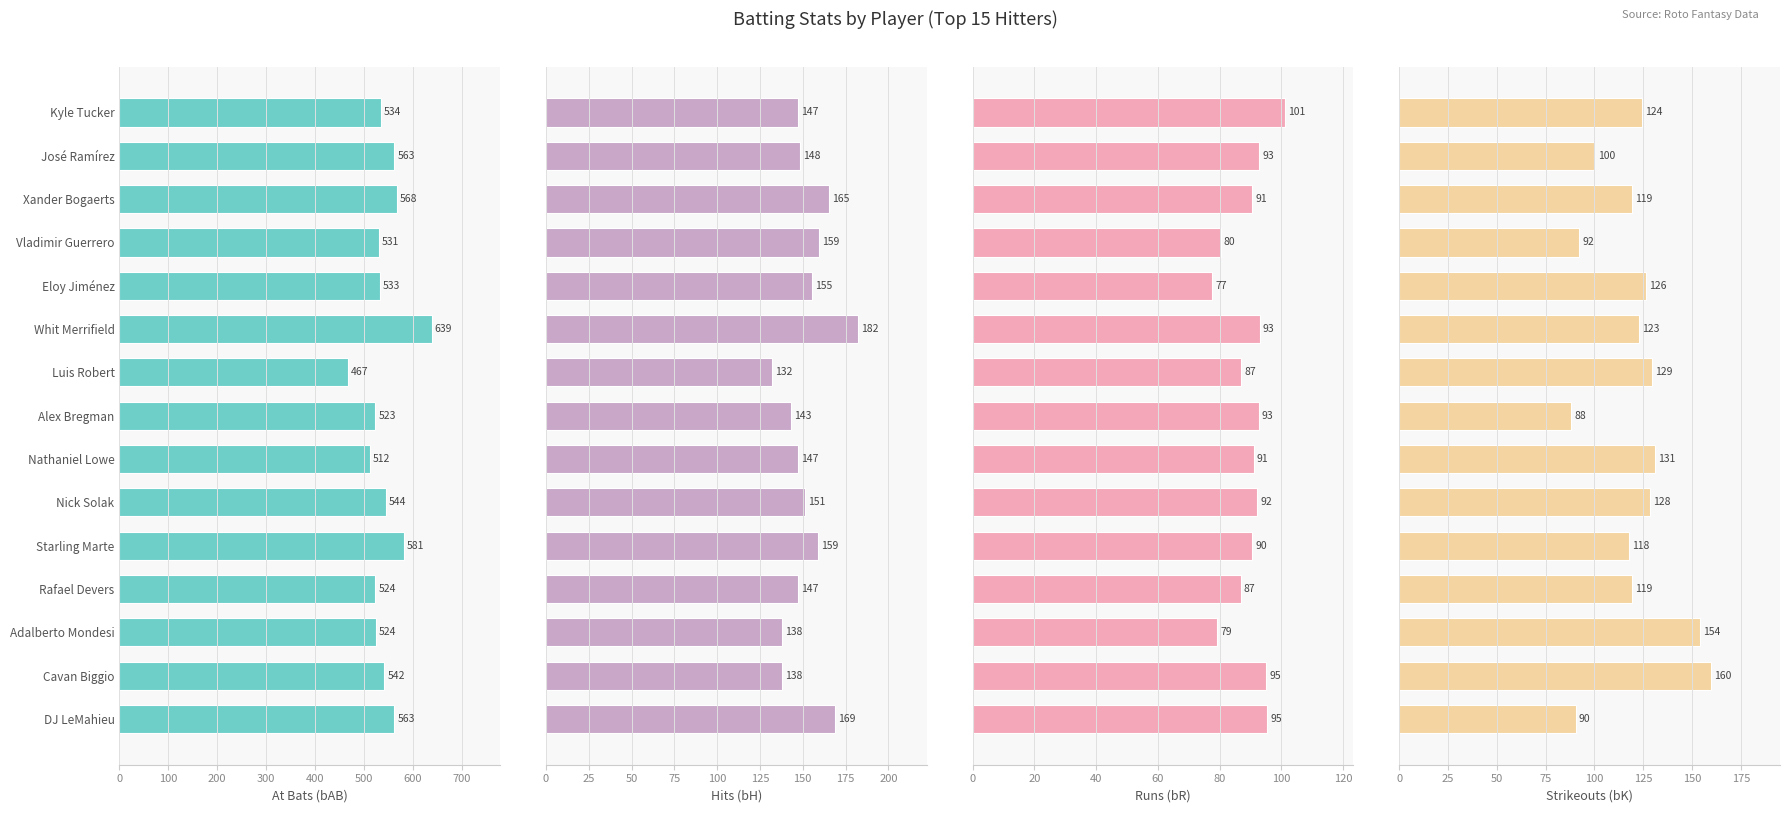

What position from the left is Nathaniel Lowe?

9